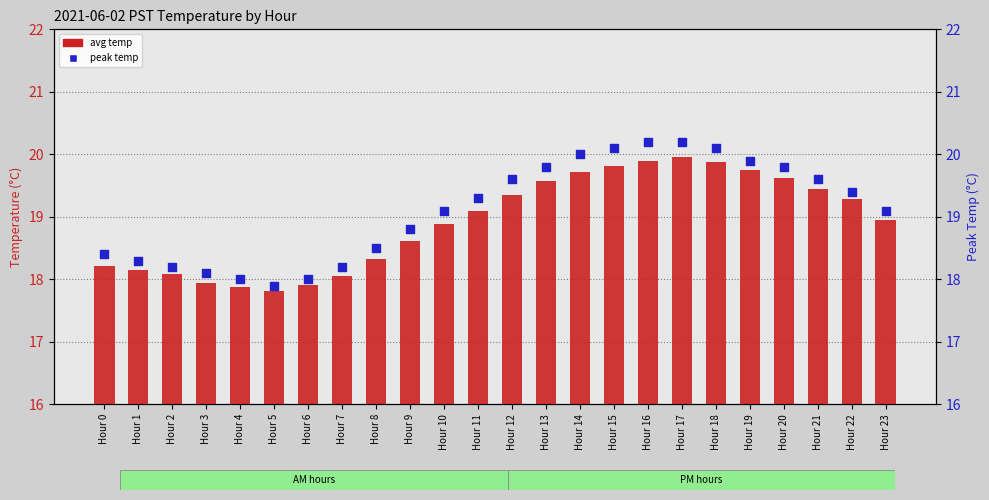

Which series reaches the maximum Y coordinate?

peak temp